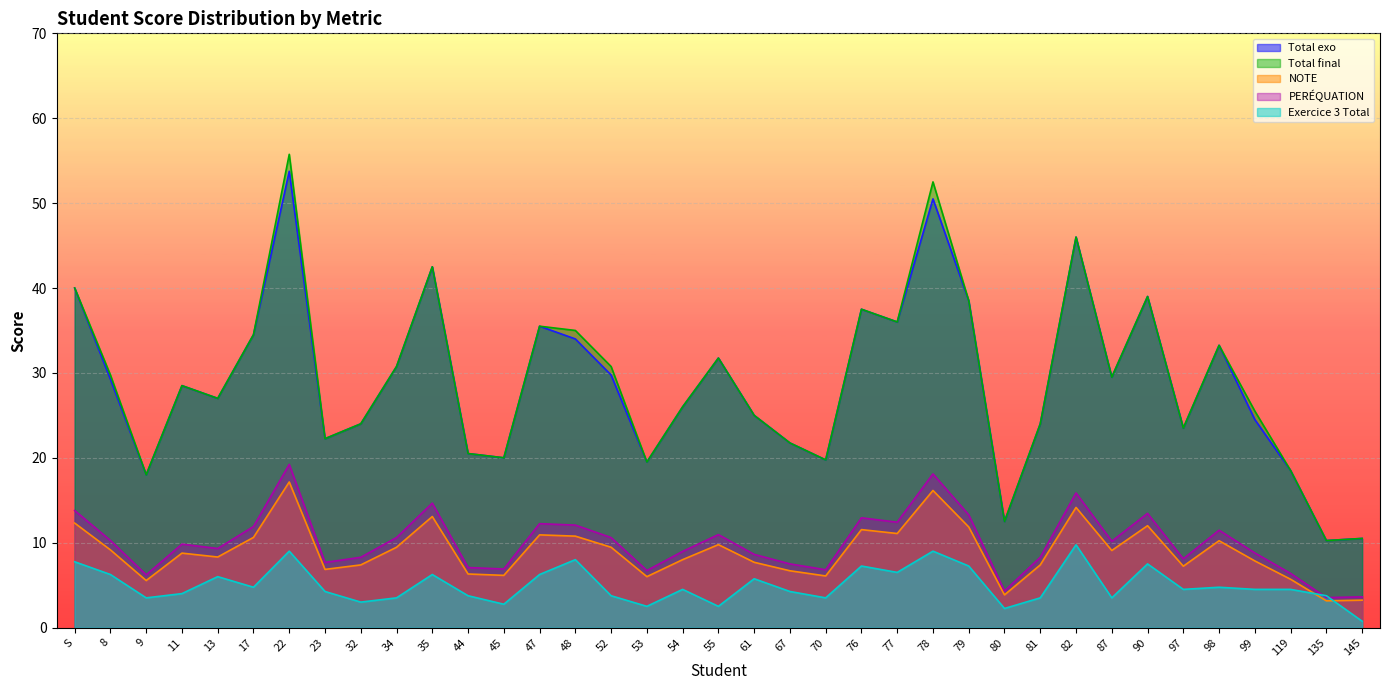

Does the chart display data point markers on the line(s)?

No